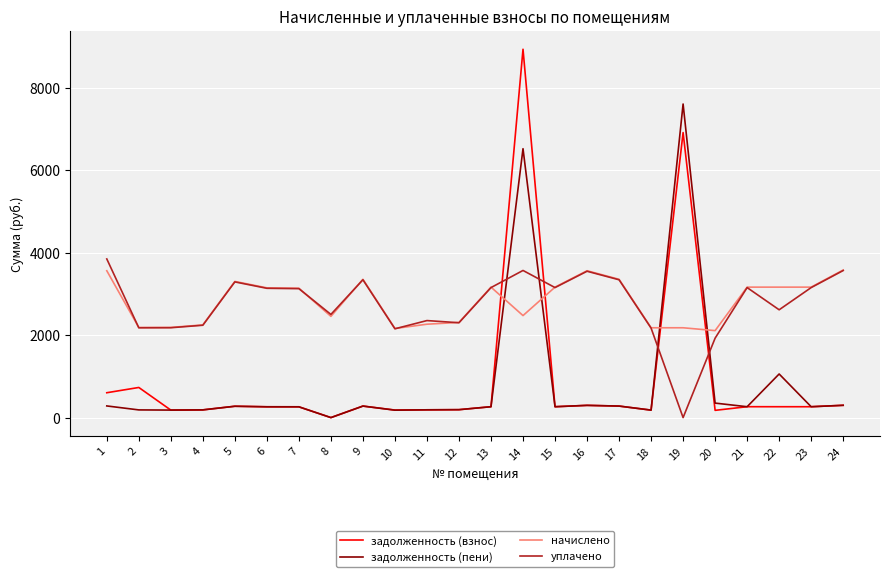

What is the sum of the задолженность (взнос) values at 9 and 10?

462.4